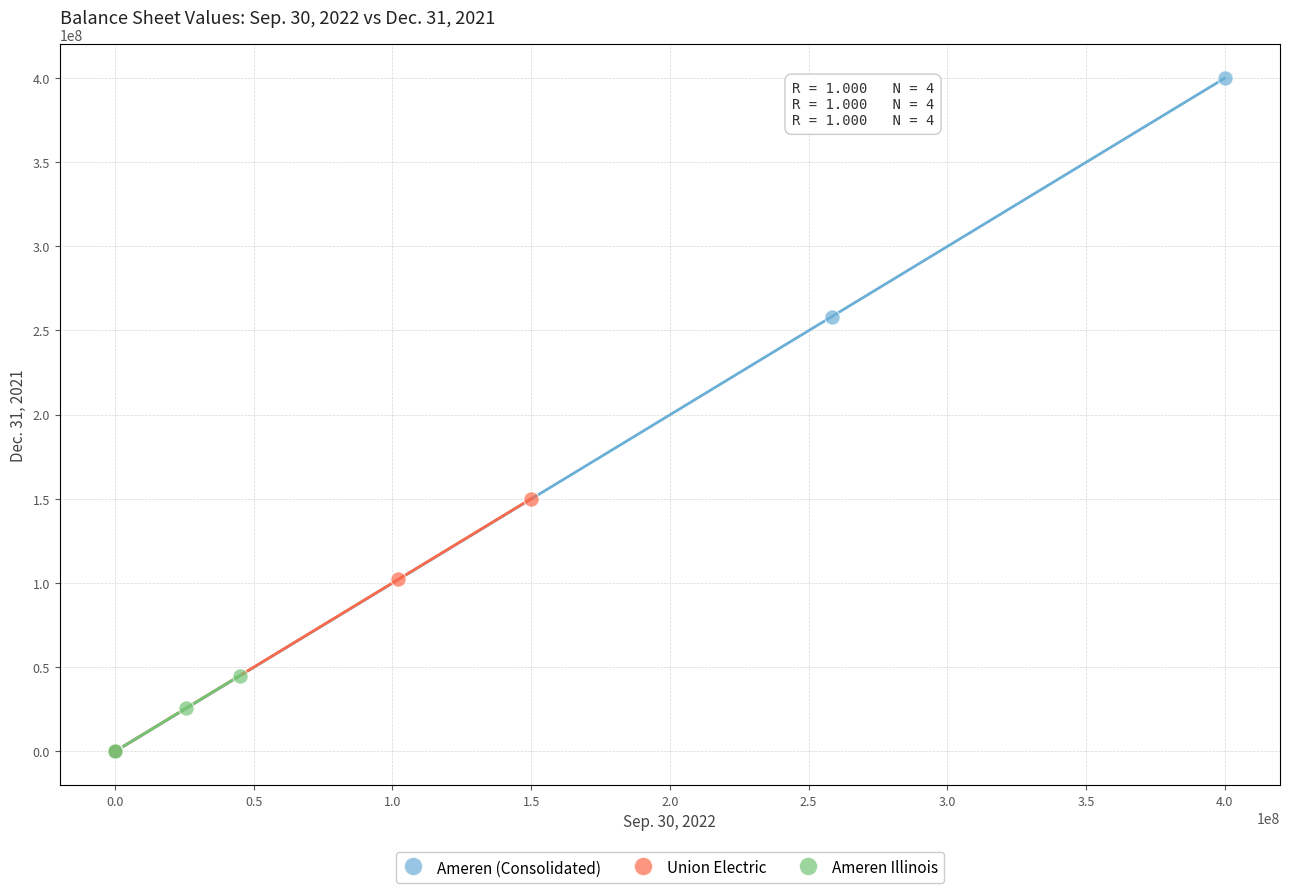

Which series reaches the maximum Y coordinate?

Ameren (Consolidated)